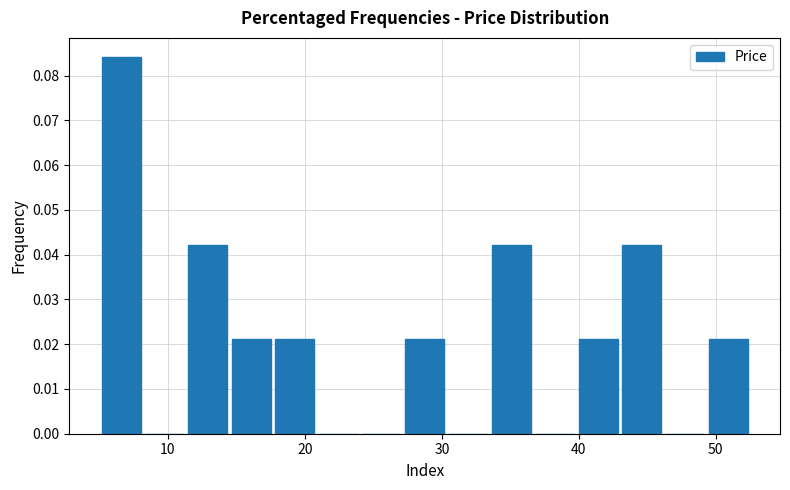

Read against the x-axis, roughly where is the centre of the tallest bar?

7